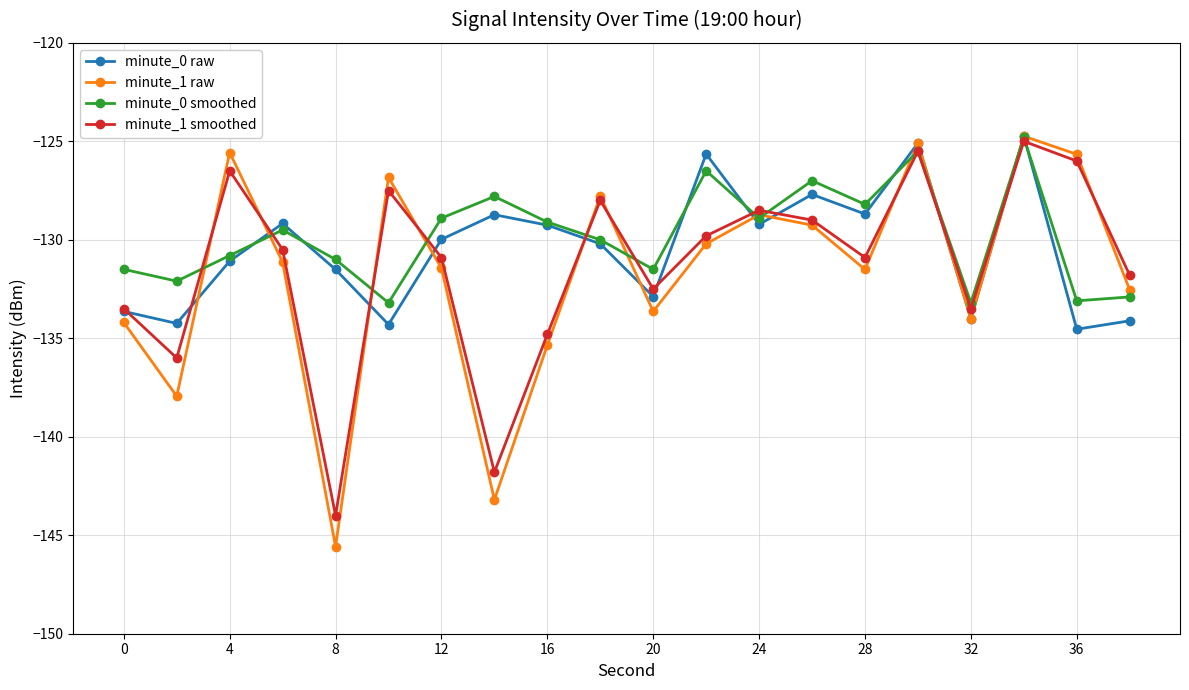

What are all the series names shown in the legend?

minute_0 raw, minute_1 raw, minute_0 smoothed, minute_1 smoothed